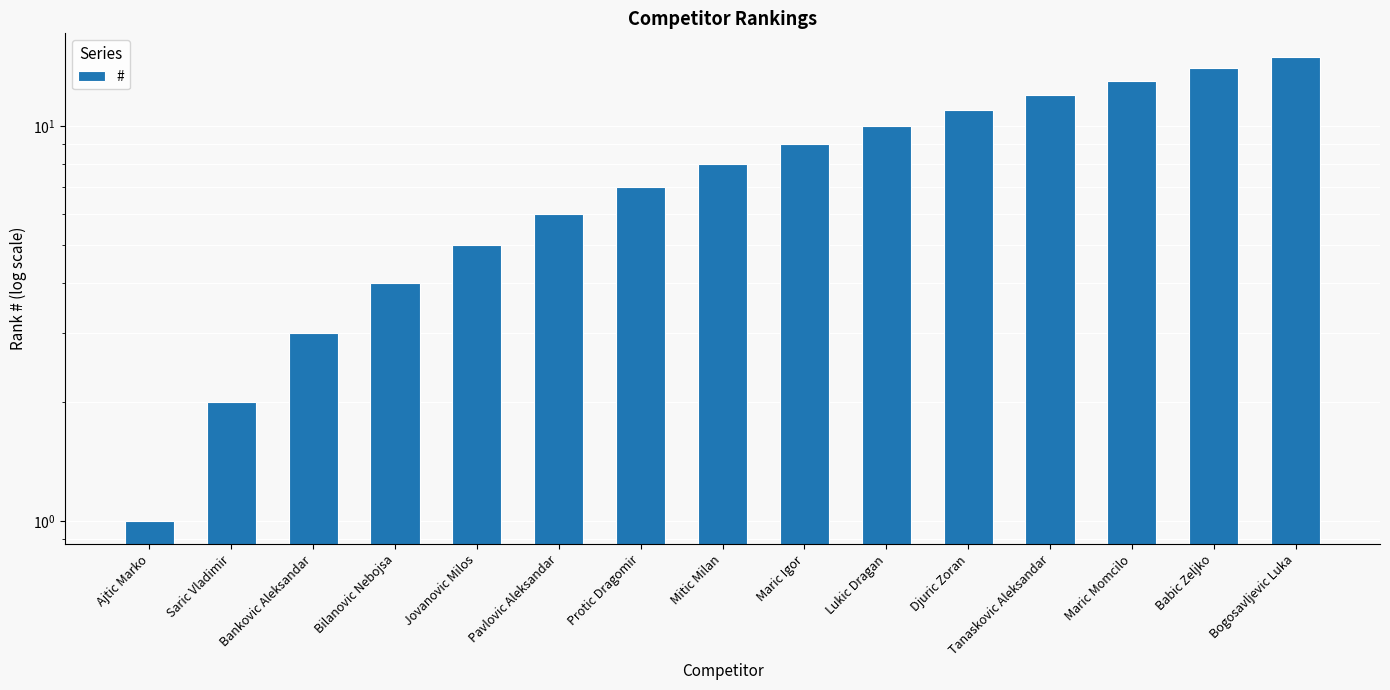

Which has a higher value, Ajtic Marko or Mitic Milan?

Mitic Milan